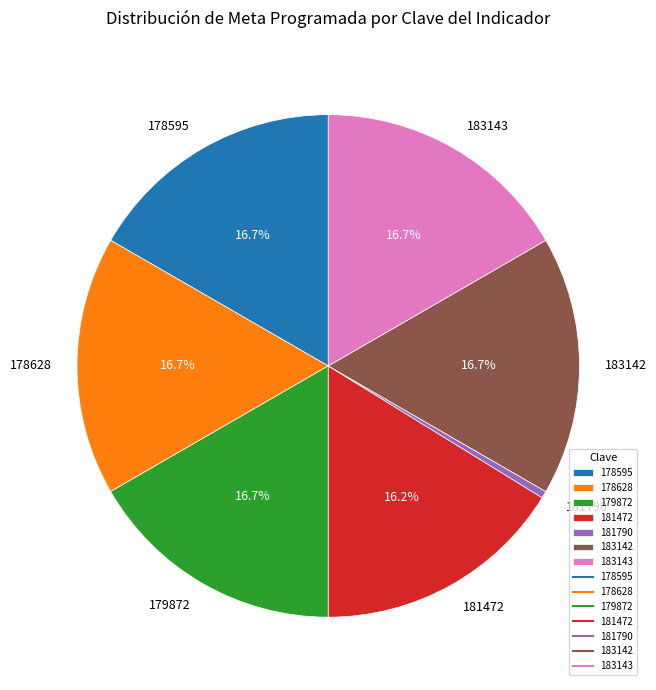

Combined, do 183142 and 183143 account for over 50%?

No